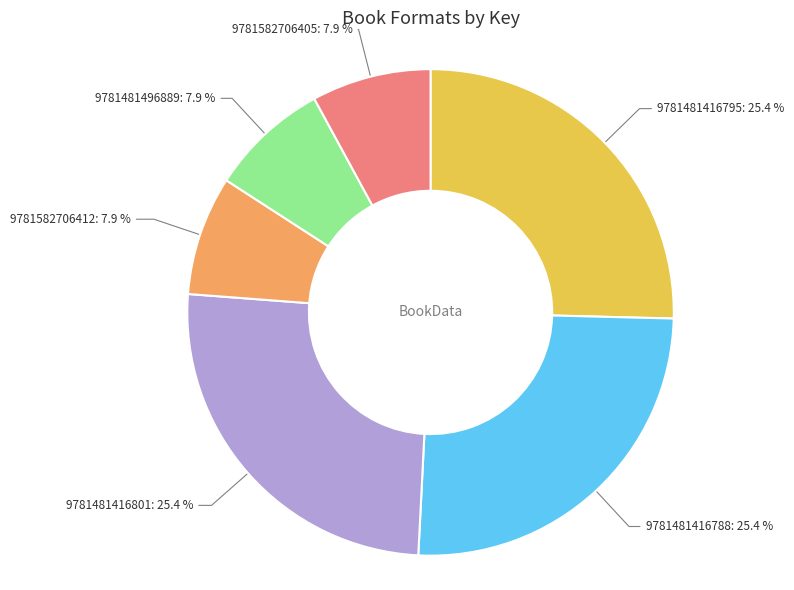

Is there a majority slice in this chart?

No